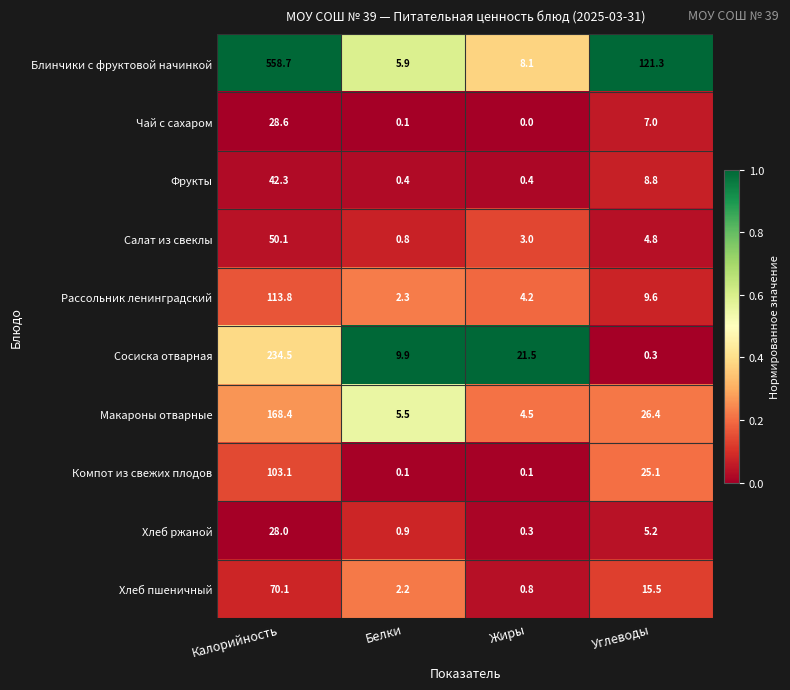

At which label does Хлеб ржаной first exceed 5?

Калорийность